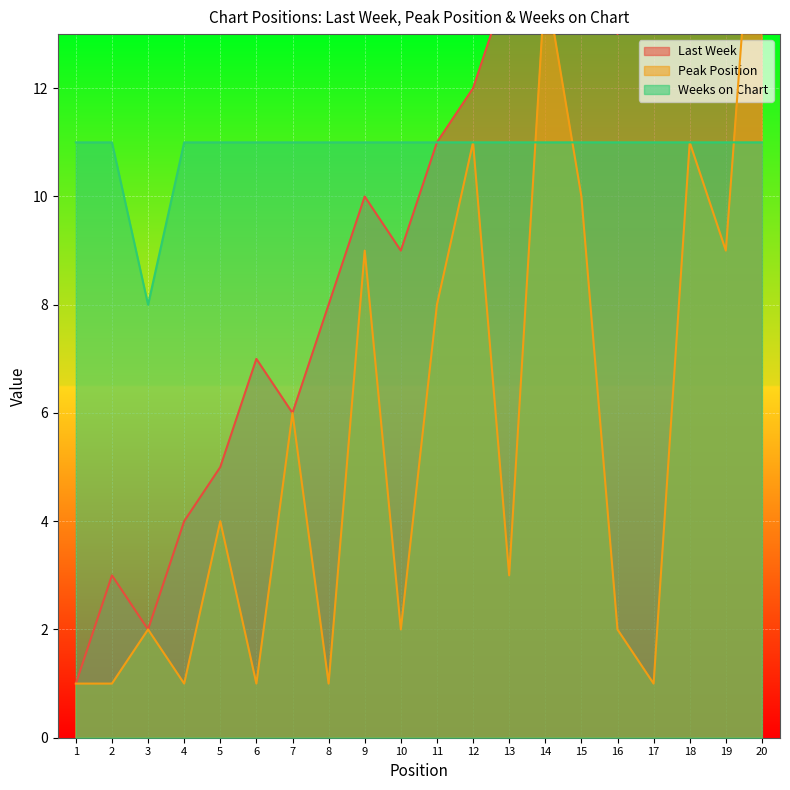

Between 1 and 17, which series saw the biggest shift?

Last Week